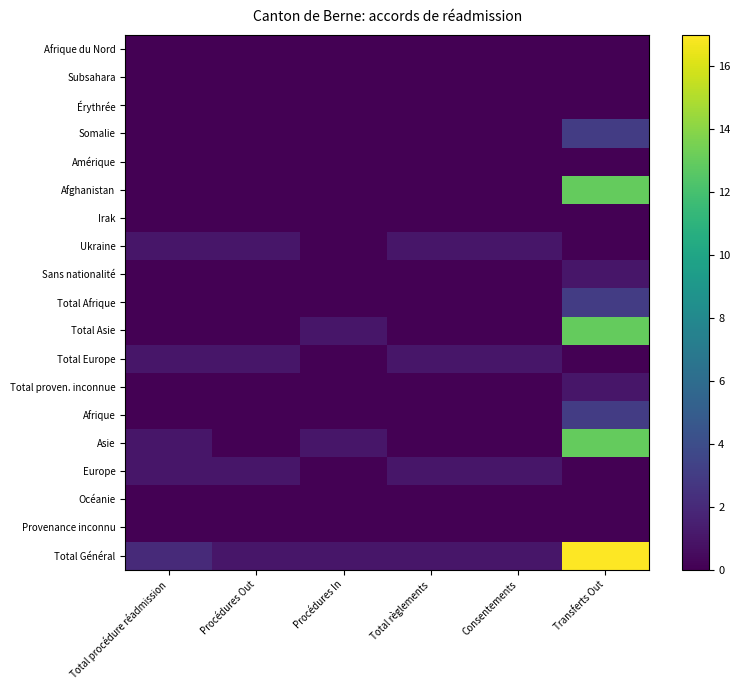

Reading right to left, transcribe all the data shown in this chart.

Afrique du Nord: Transferts Out=0	Consentements=0	Total règlements=0	Procédures In=0	Procédures Out=0	Total procédure réadmission=0
Subsahara: Transferts Out=0	Consentements=0	Total règlements=0	Procédures In=0	Procédures Out=0	Total procédure réadmission=0
Érythrée: Transferts Out=0	Consentements=0	Total règlements=0	Procédures In=0	Procédures Out=0	Total procédure réadmission=0
Somalie: Transferts Out=3	Consentements=0	Total règlements=0	Procédures In=0	Procédures Out=0	Total procédure réadmission=0
Amérique: Transferts Out=0	Consentements=0	Total règlements=0	Procédures In=0	Procédures Out=0	Total procédure réadmission=0
Afghanistan: Transferts Out=13	Consentements=0	Total règlements=0	Procédures In=0	Procédures Out=0	Total procédure réadmission=0
Irak: Transferts Out=0	Consentements=0	Total règlements=0	Procédures In=0	Procédures Out=0	Total procédure réadmission=0
Ukraine: Transferts Out=0	Consentements=1	Total règlements=1	Procédures In=0	Procédures Out=1	Total procédure réadmission=1
Sans nationalité: Transferts Out=1	Consentements=0	Total règlements=0	Procédures In=0	Procédures Out=0	Total procédure réadmission=0
Total Afrique: Transferts Out=3	Consentements=0	Total règlements=0	Procédures In=0	Procédures Out=0	Total procédure réadmission=0
Total Asie: Transferts Out=13	Consentements=0	Total règlements=0	Procédures In=1	Procédures Out=0	Total procédure réadmission=0
Total Europe: Transferts Out=0	Consentements=1	Total règlements=1	Procédures In=0	Procédures Out=1	Total procédure réadmission=1
Total proven. inconnue: Transferts Out=1	Consentements=0	Total règlements=0	Procédures In=0	Procédures Out=0	Total procédure réadmission=0
Afrique: Transferts Out=3	Consentements=0	Total règlements=0	Procédures In=0	Procédures Out=0	Total procédure réadmission=0
Asie: Transferts Out=13	Consentements=0	Total règlements=0	Procédures In=1	Procédures Out=0	Total procédure réadmission=1
Europe: Transferts Out=0	Consentements=1	Total règlements=1	Procédures In=0	Procédures Out=1	Total procédure réadmission=1
Océanie: Transferts Out=0	Consentements=0	Total règlements=0	Procédures In=0	Procédures Out=0	Total procédure réadmission=0
Provenance inconnu: Transferts Out=0	Consentements=0	Total règlements=0	Procédures In=0	Procédures Out=0	Total procédure réadmission=0
Total Général: Transferts Out=17	Consentements=1	Total règlements=1	Procédures In=1	Procédures Out=1	Total procédure réadmission=2